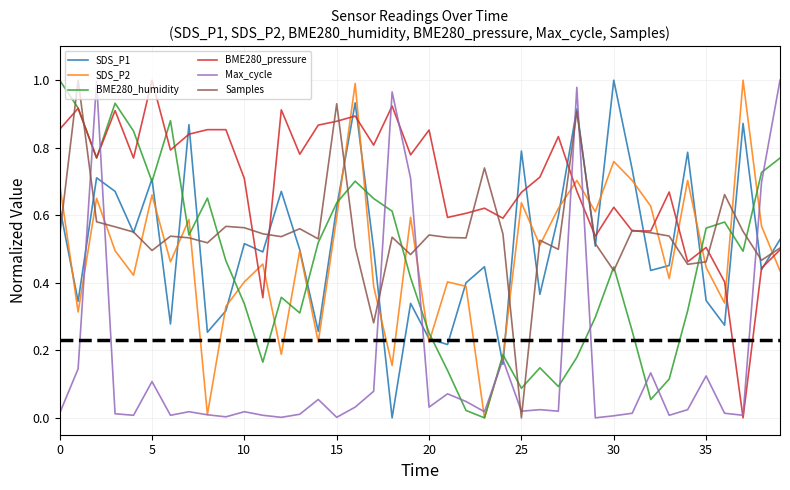

Which series ends up on top after the final intersection of SDS_P2 and BME280_pressure?

BME280_pressure